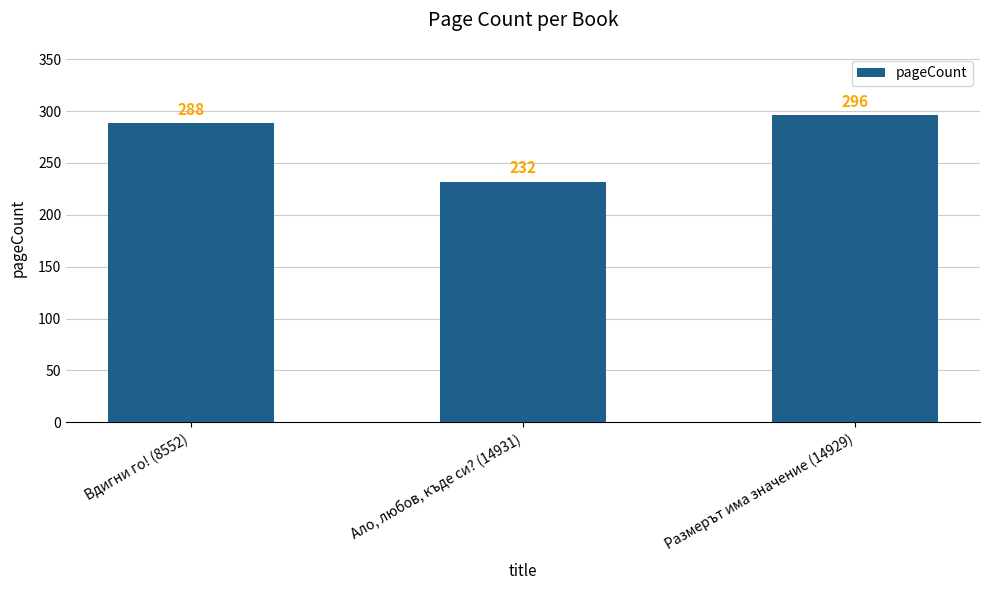

Are the bars horizontal?

No